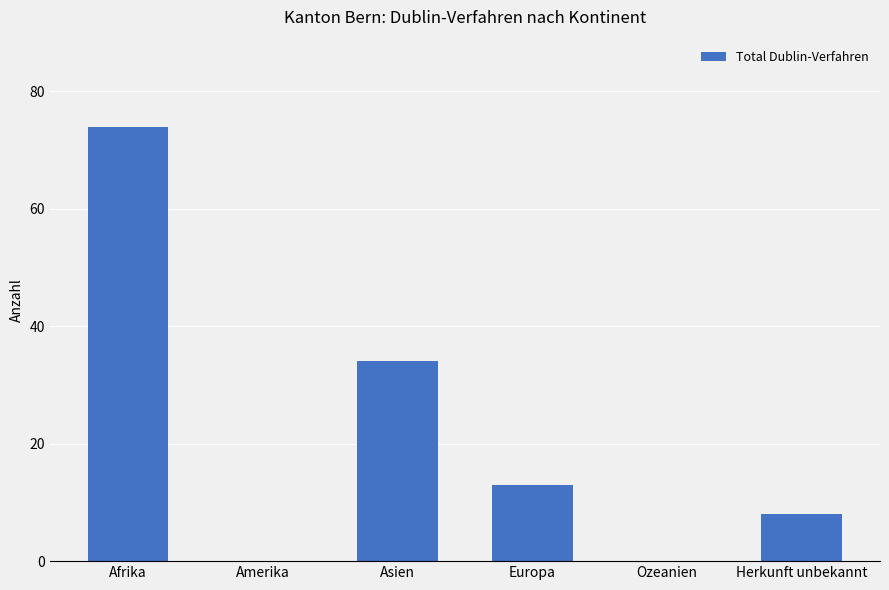

True or false: the data shows 8 at Herkunft unbekannt.

True